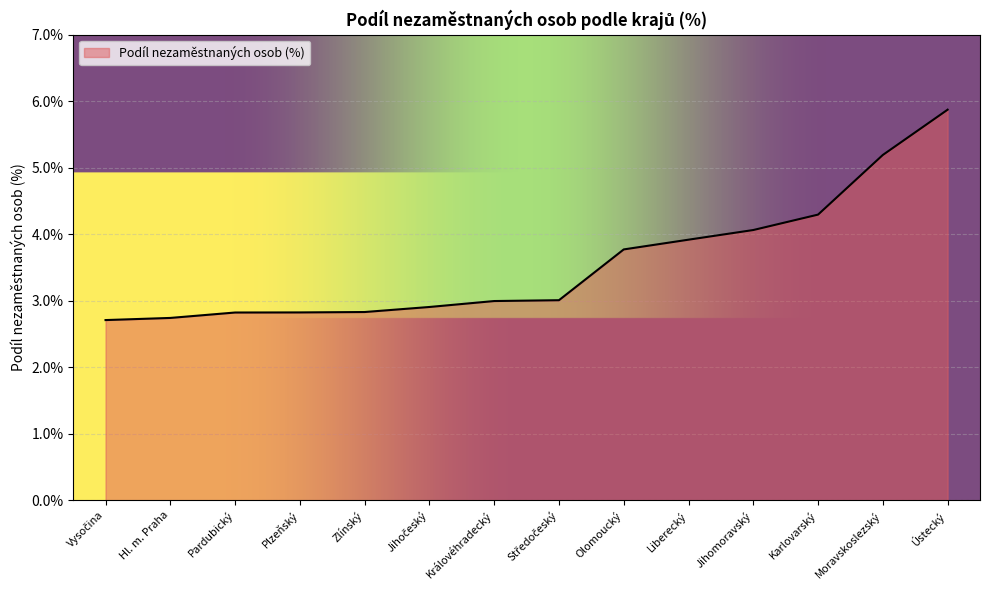

Which has a higher value, Královéhradecký or Zlínský?

Královéhradecký